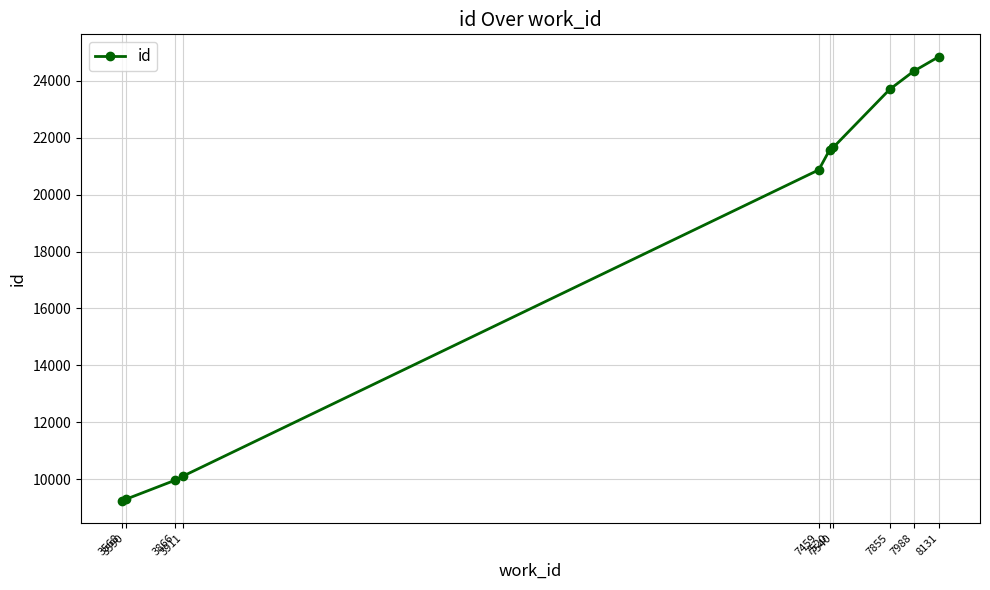

What is the value of the 2nd point from the left?

9295